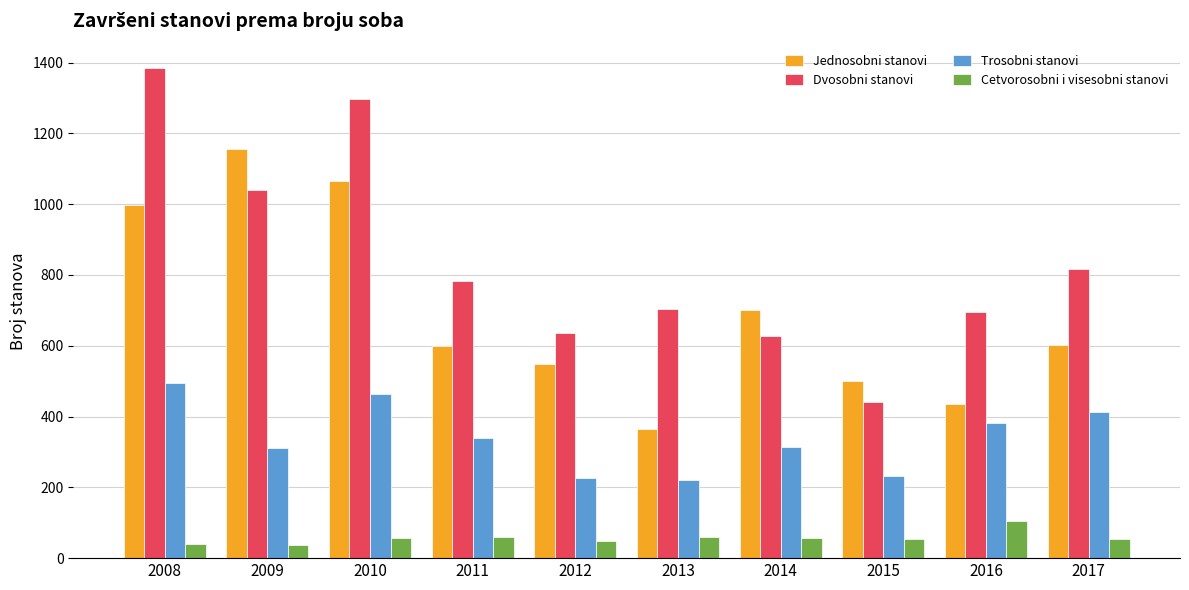

How many bars are there in each group?

4